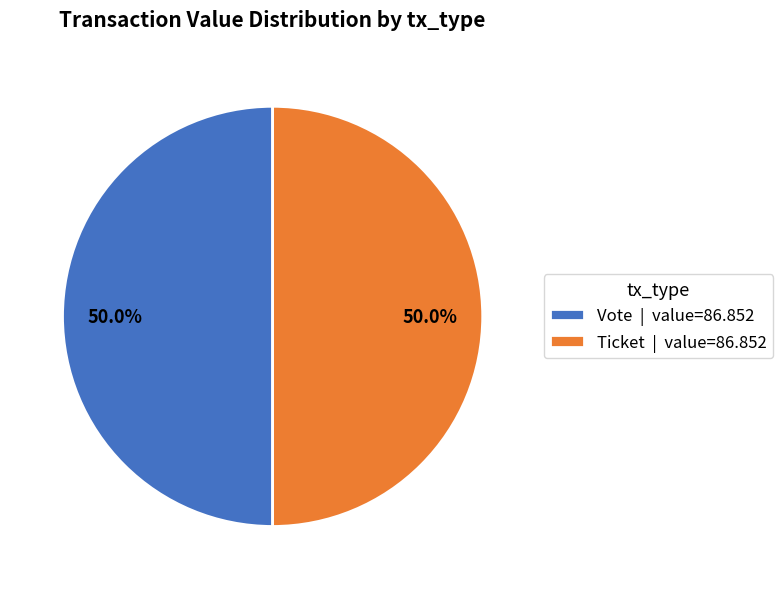

Approximately how many times larger is the value at Ticket | value=86.852 compared to Vote | value=86.852?

1.0